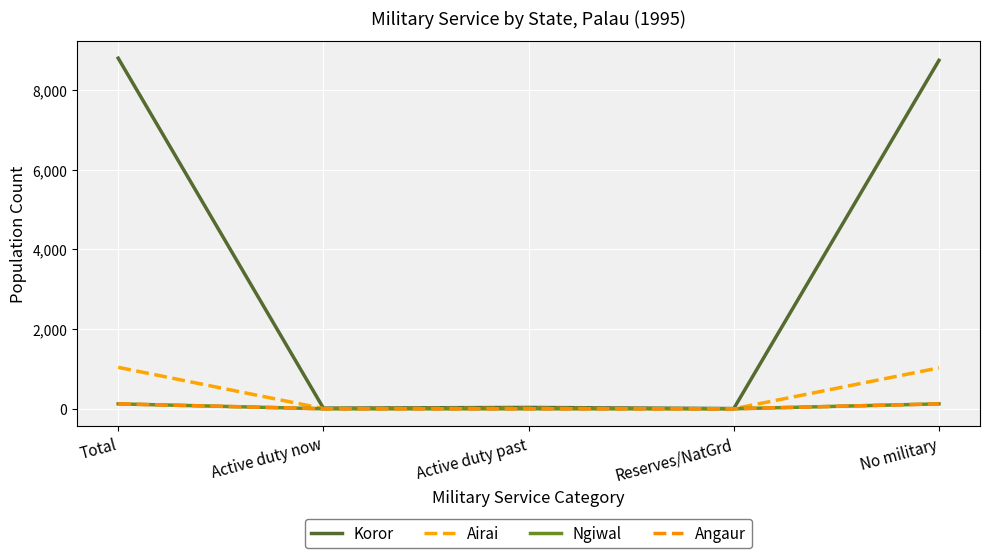

What is the sum of all Airai values?

2080